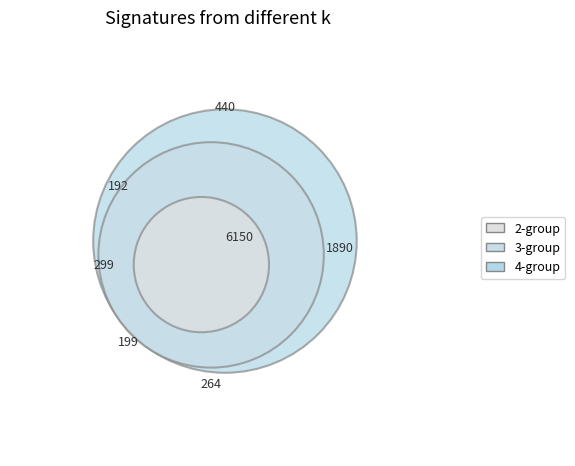

Does 15 account for over 50% of the chart?

No